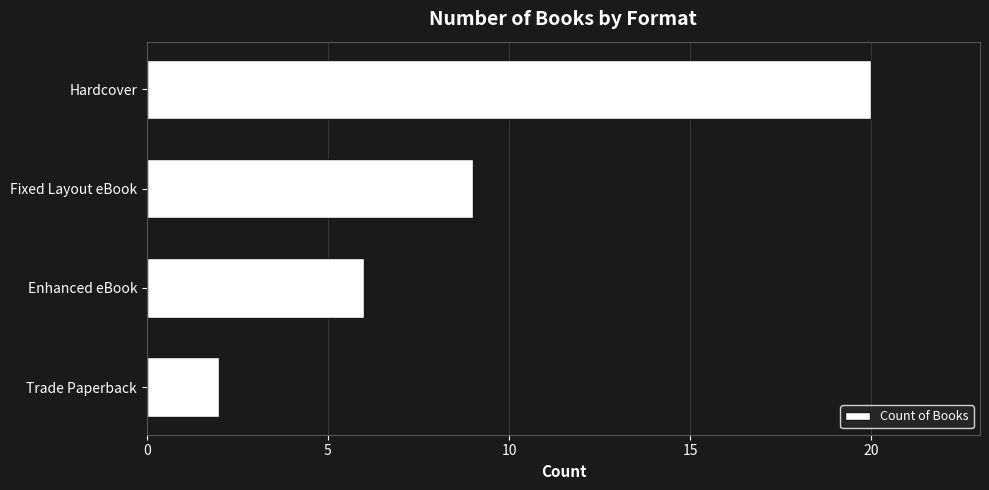

What is the approximate value at Fixed Layout eBook, to the nearest 5?

10